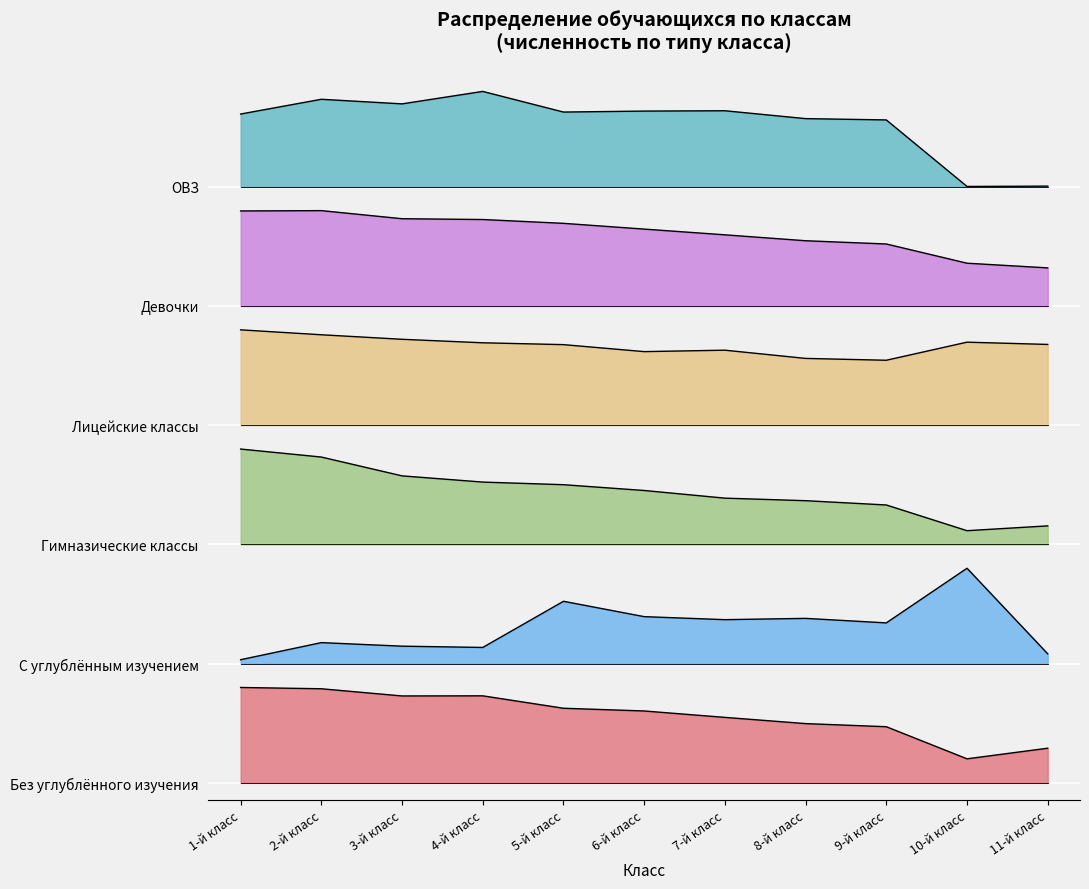

True or false: Лицейские классы and Без углублённого изучения intersect in this chart.

False